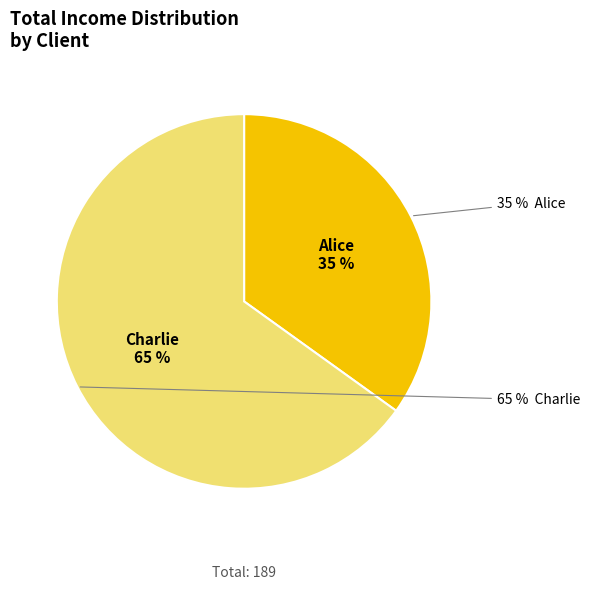

Which category has the smallest portion of the pie?

Alice